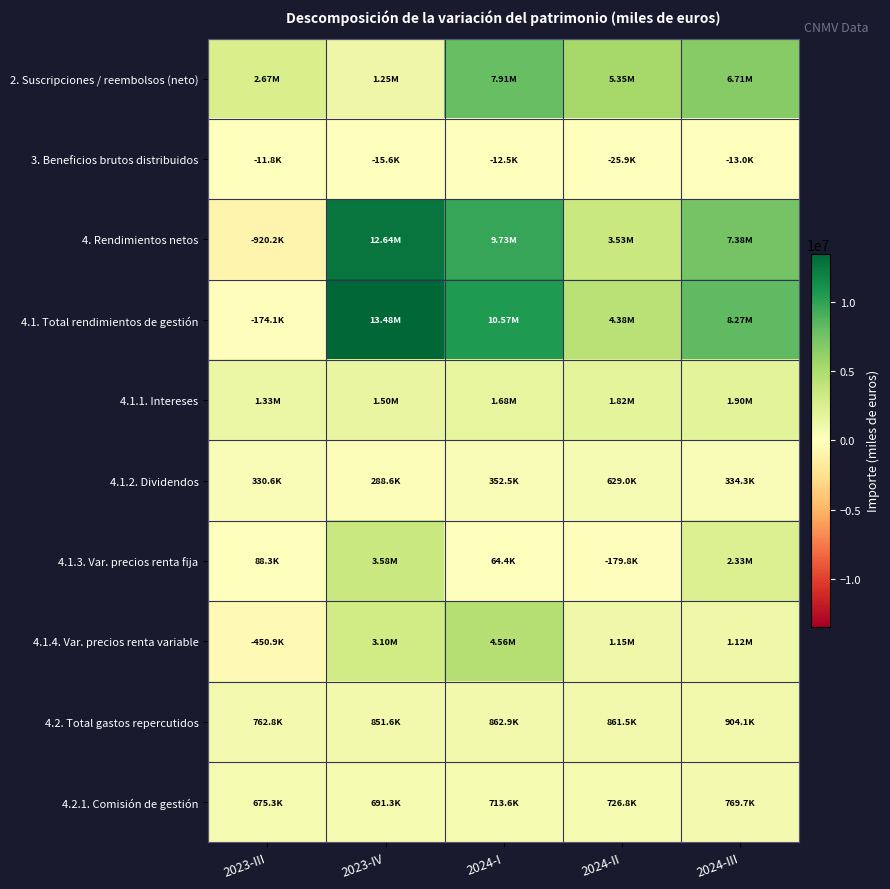

At which category does the chart reach its peak across all series?

2023-IV